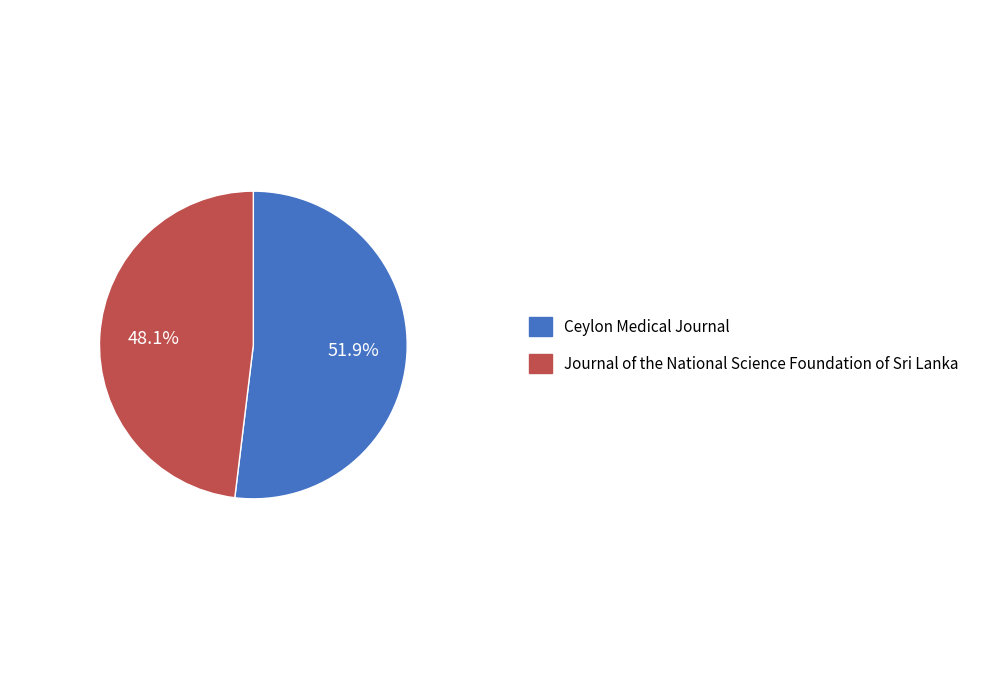

Does Journal of the National Science Foundation of Sri Lanka represent more than half of the total?

No